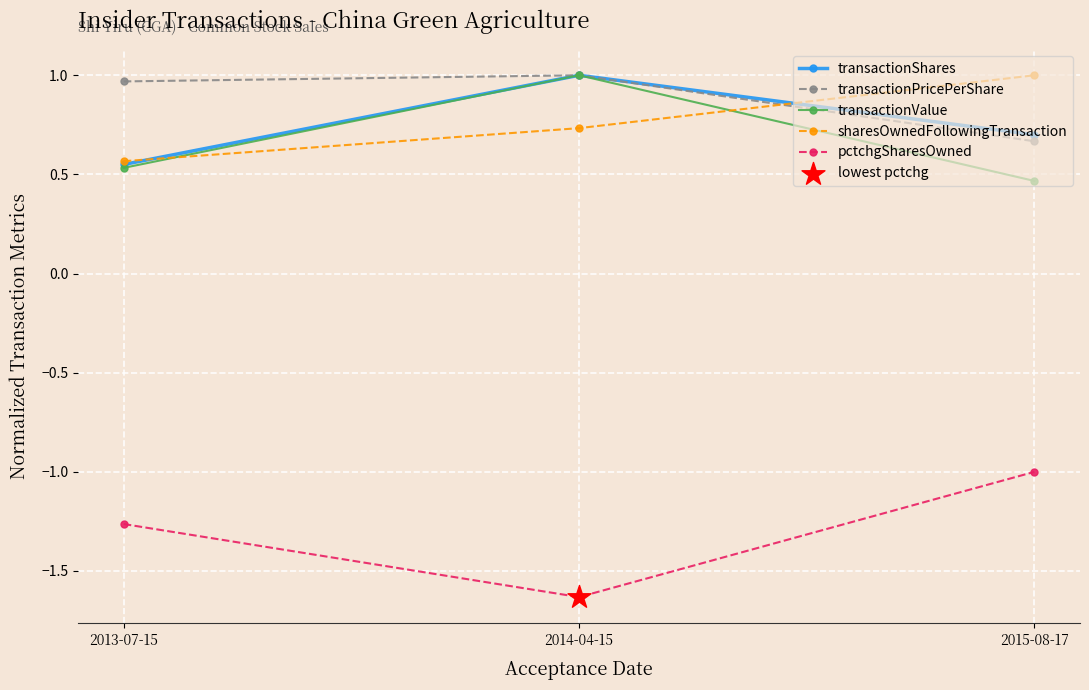

At which category is the sum across all series the highest?

2014-04-15